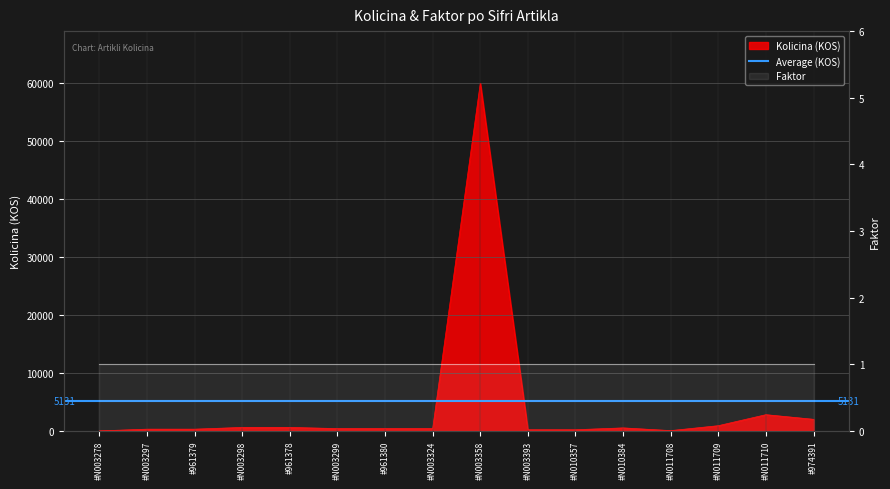

What is the ratio of the value at #N003298 to the value at #N003297?

2.0